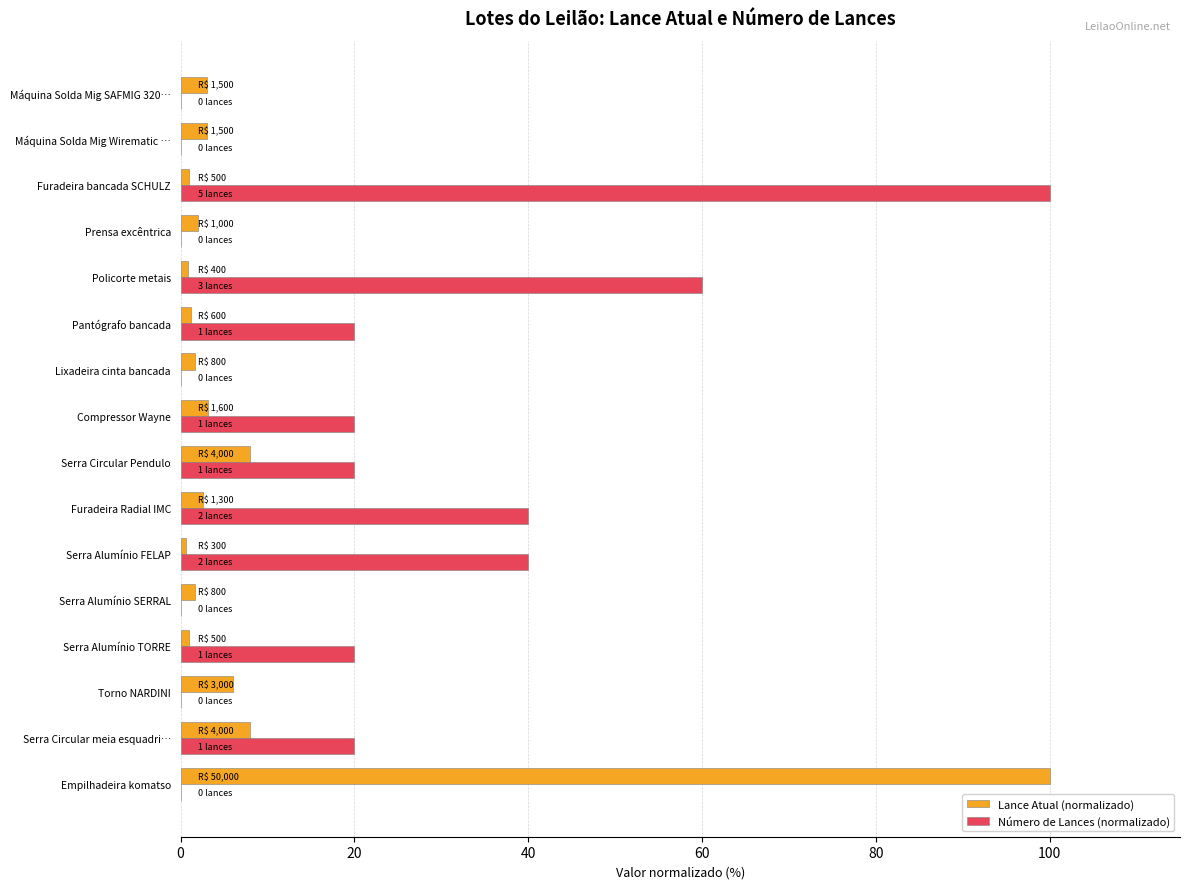

Between Serra Circular meia esquadri… and Serra Alumínio FELAP, which series saw the biggest shift?

Número de Lances (normalizado)